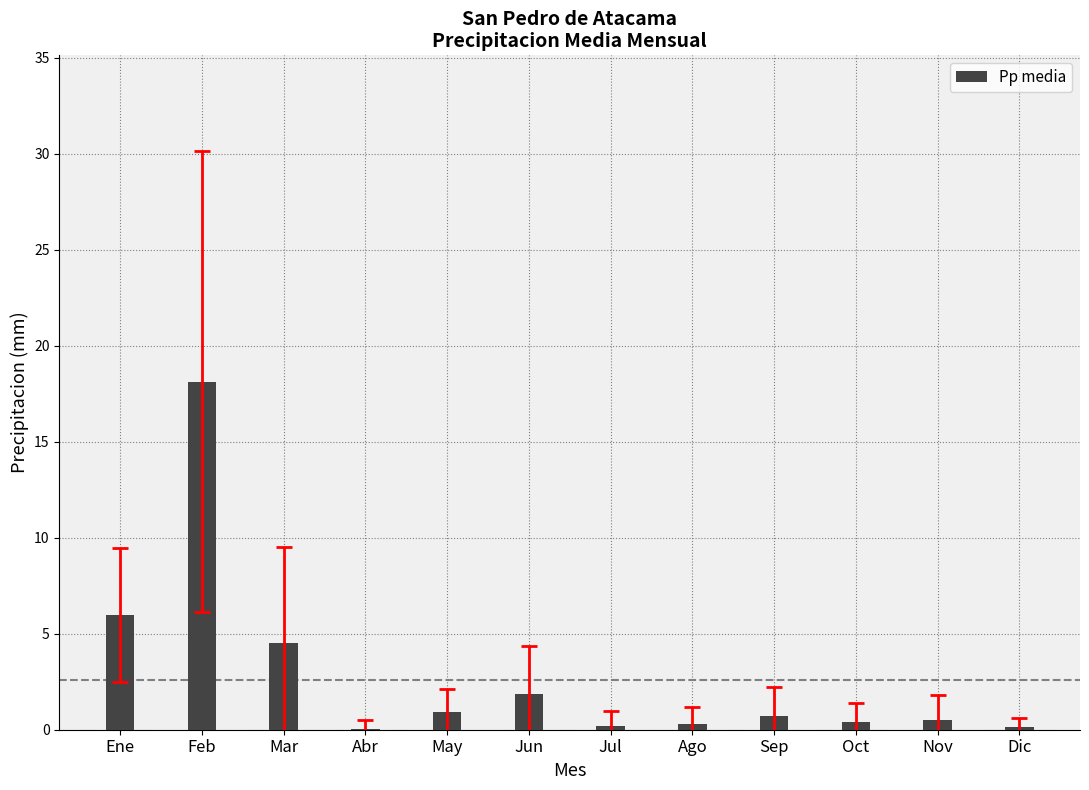

What is the greatest value displayed?

18.1